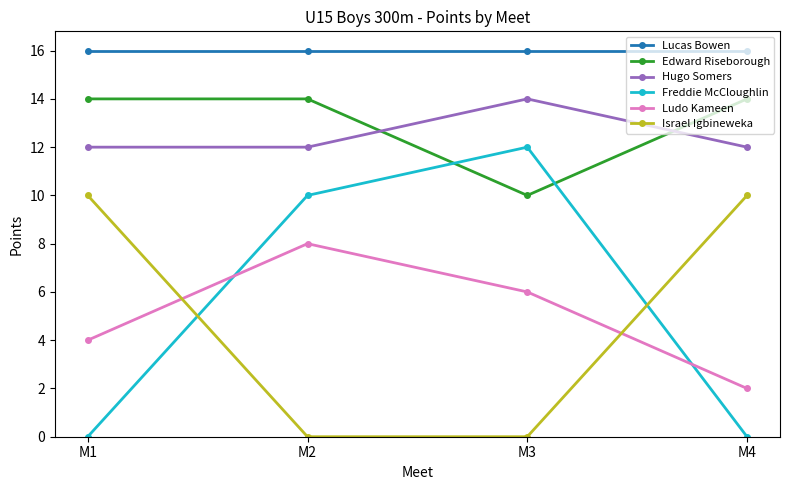

Count the Freddie McCloughlin values in the range 0 to 12.

4